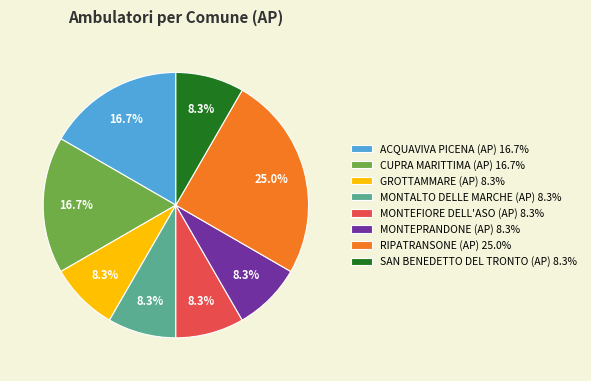

How many segments does this pie chart have?

8